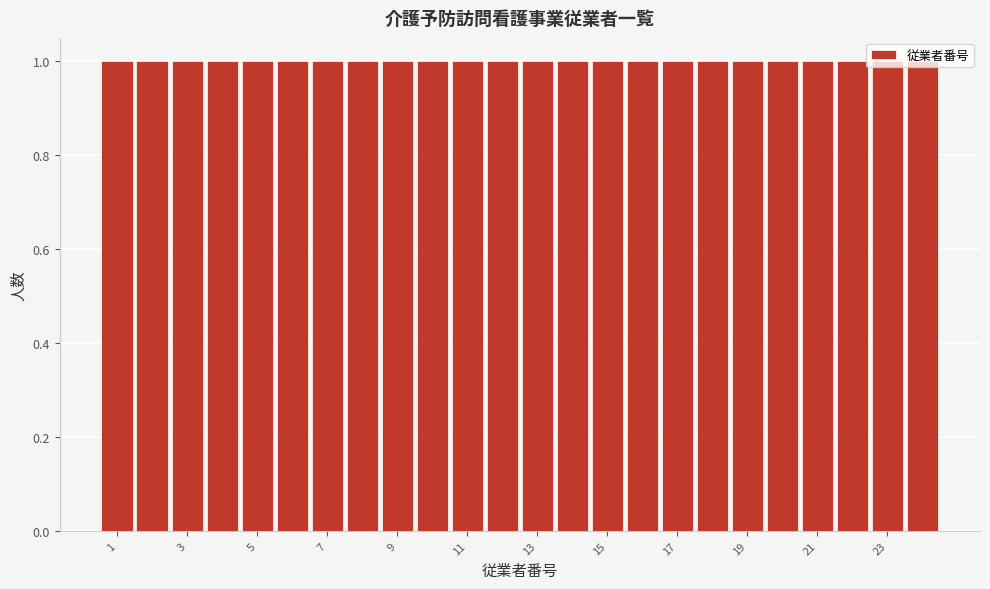

Reading left to right, list every bar in this chart as the range it spans on the x-axis followed by its height. Neither the bar edges nor the heights are printed on the chart, so give them approximately, as read against the axes.

0.5 to 1.5: 1
1.5 to 2.5: 1
2.5 to 3.5: 1
3.5 to 4.5: 1
4.5 to 5.5: 1
5.5 to 6.5: 1
6.5 to 7.5: 1
7.5 to 8.5: 1
8.5 to 9.5: 1
9.5 to 10.5: 1
10.5 to 11.5: 1
11.5 to 12.5: 1
12.5 to 13.5: 1
13.5 to 14.5: 1
14.5 to 15.5: 1
15.5 to 16.5: 1
16.5 to 17.5: 1
17.5 to 18.5: 1
18.5 to 19.5: 1
19.5 to 20.5: 1
20.5 to 21.5: 1
21.5 to 22.5: 1
22.5 to 23.5: 1
23.5 to 24.5: 1